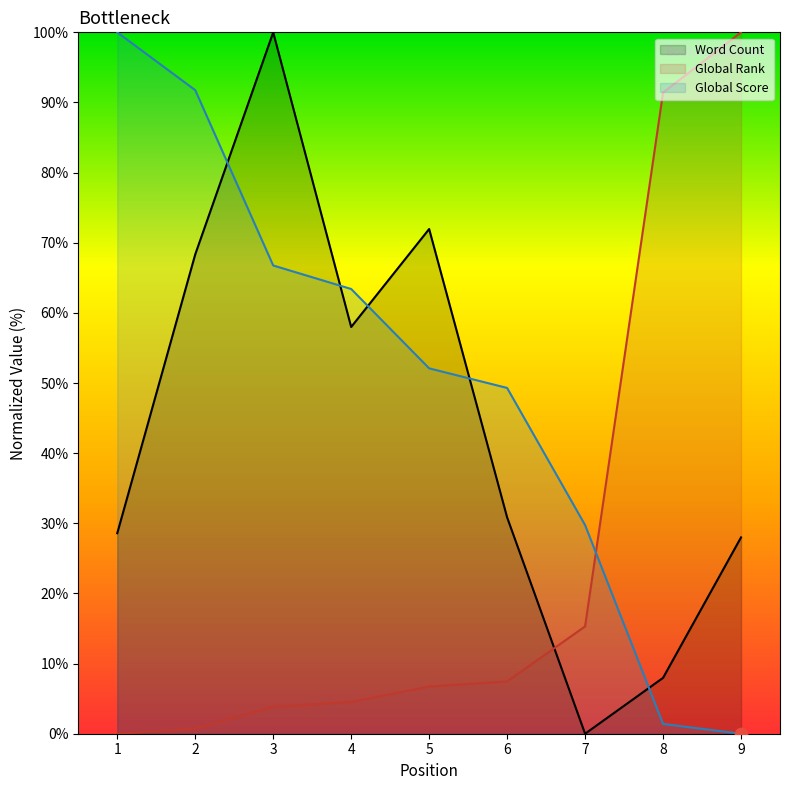

Which series has the largest Y range (max minus min)?

Word Count